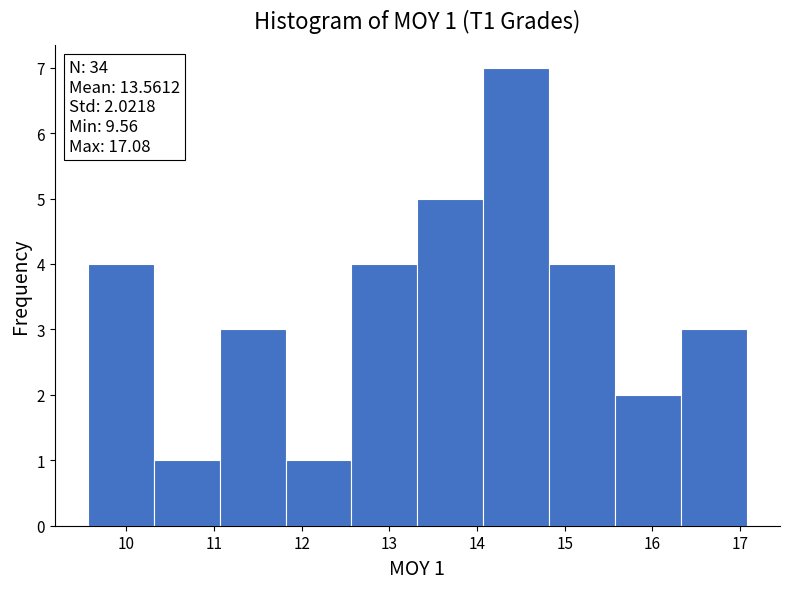

Which range on the x-axis has the tallest bar?

14.1 to 14.8